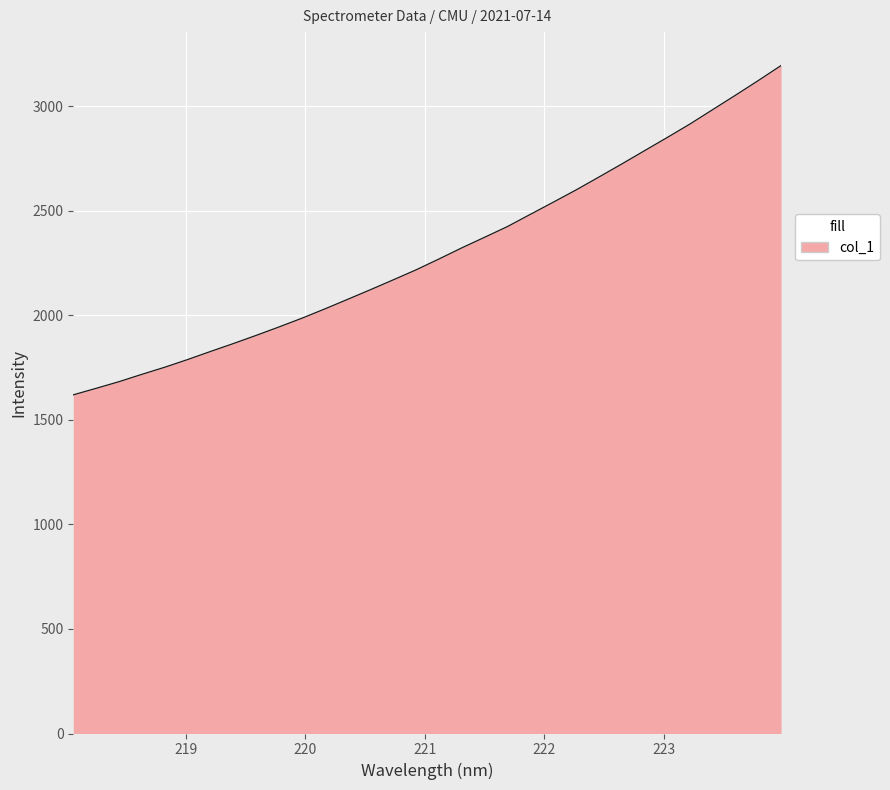

How many lines are shown in the chart?

1